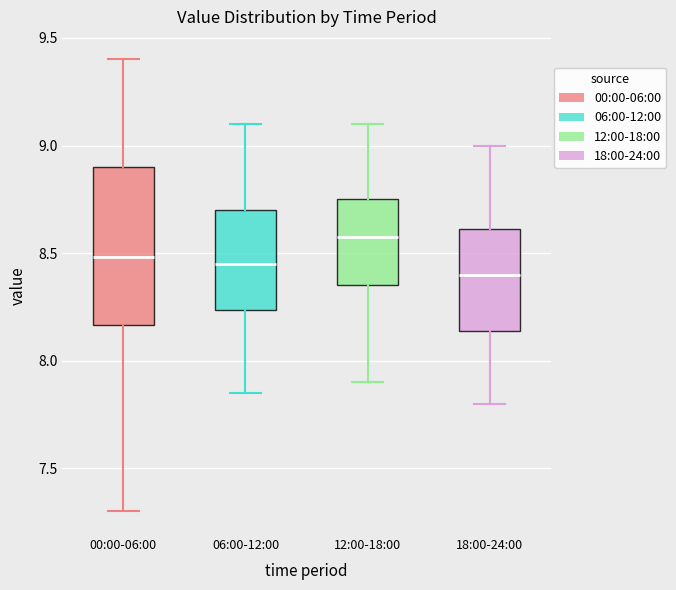

Where does the lower whisker of the box for 18:00-24:00 end on the y-axis? The values are not printed on the chart, so give them approximately, as read against the axis.

7.80